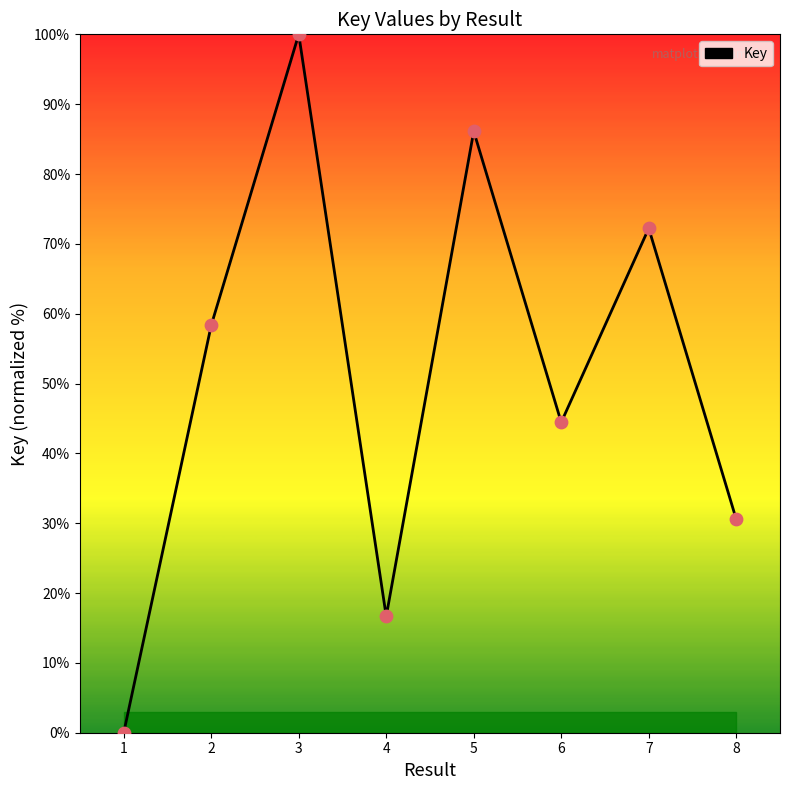

Between 4 and 8, which is larger?

8